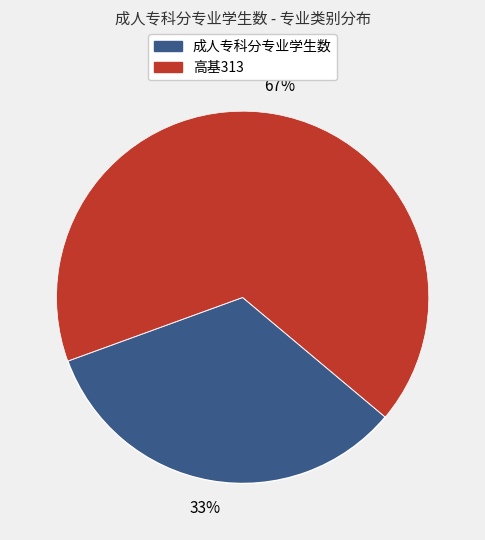

Rank the categories by value from lowest to highest.

成人专科分专业学生数, 高基313